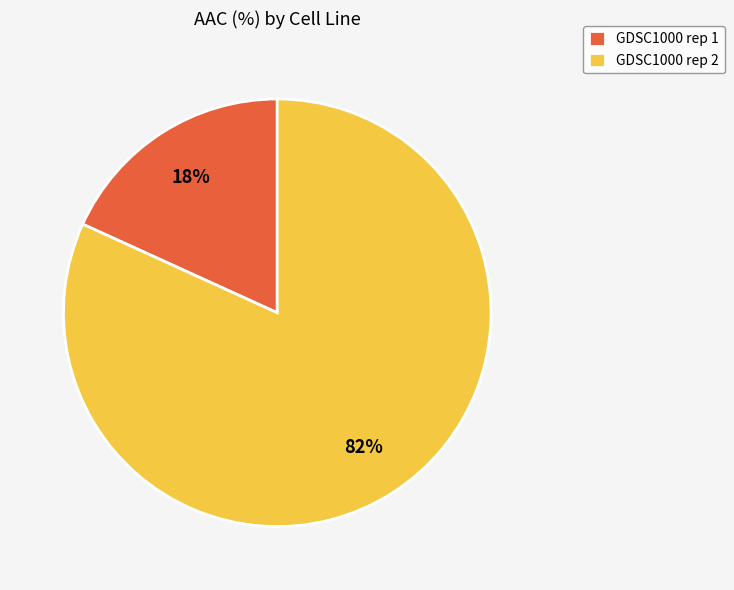

Combined, do GDSC1000 rep 2 and GDSC1000 rep 1 account for over 50%?

Yes